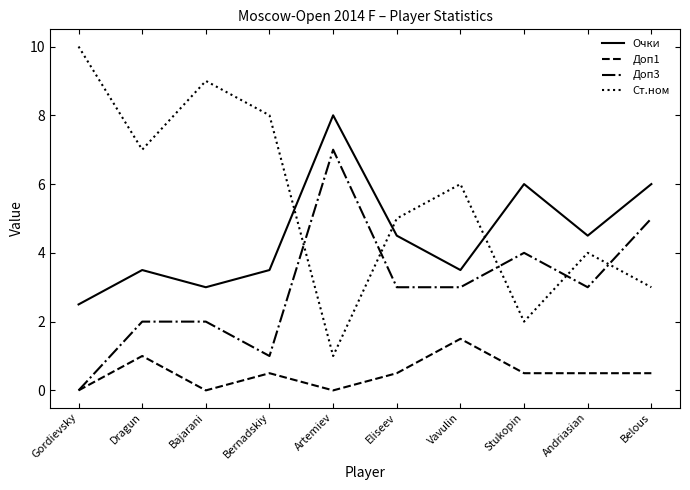

How many Ст.ном values are between 3 and 8?

6